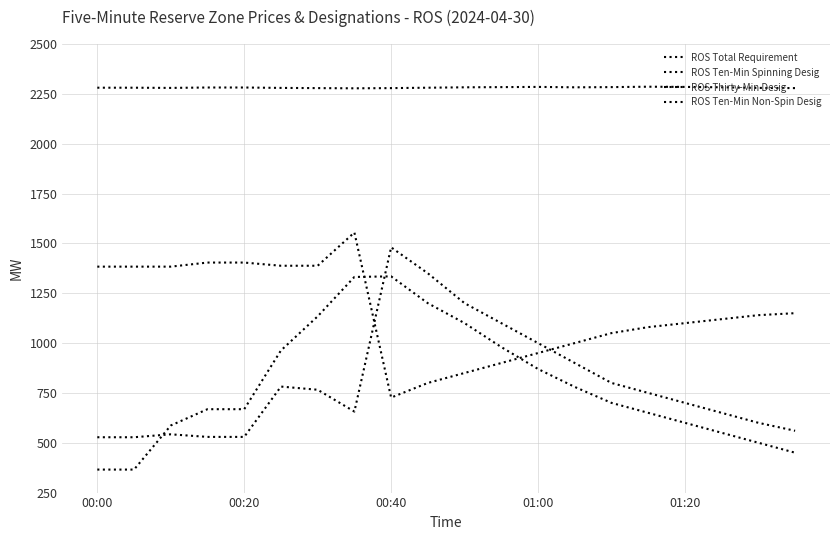

What is the highest value of the ROS Total Requirement series?

2286.0